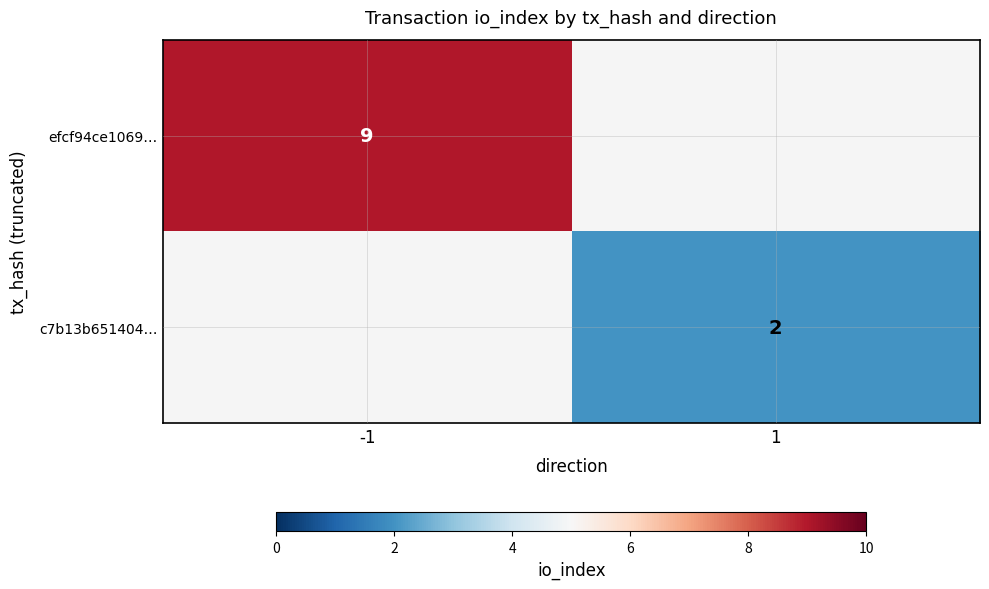

Is the value of efcf94ce1069… at -1 greater than the value of c7b13b651404… at 1?

Yes